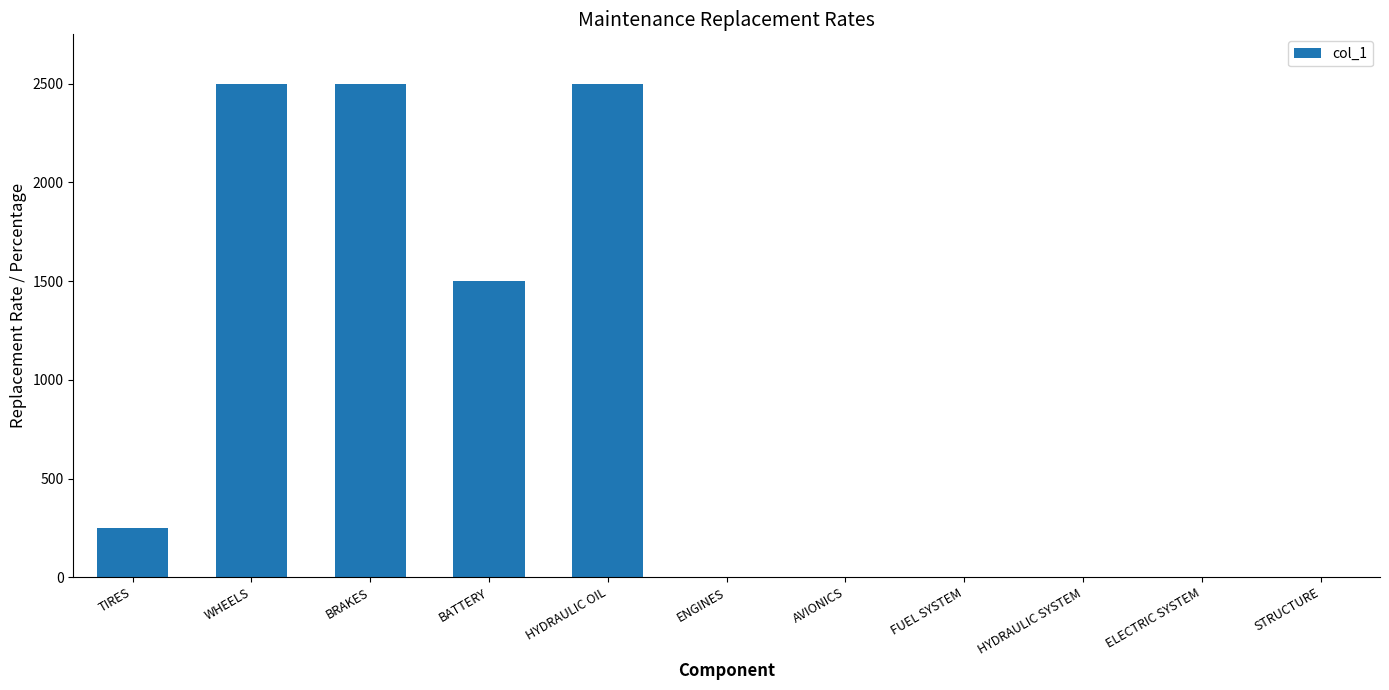

What is the sum of all values?

9254.5